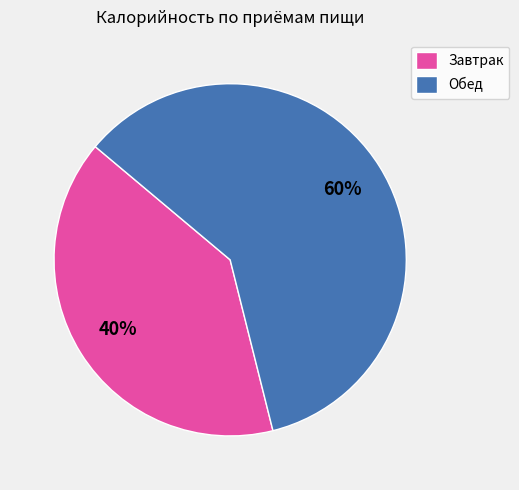

Is the sum of Обед and Завтрак greater than half?

Yes